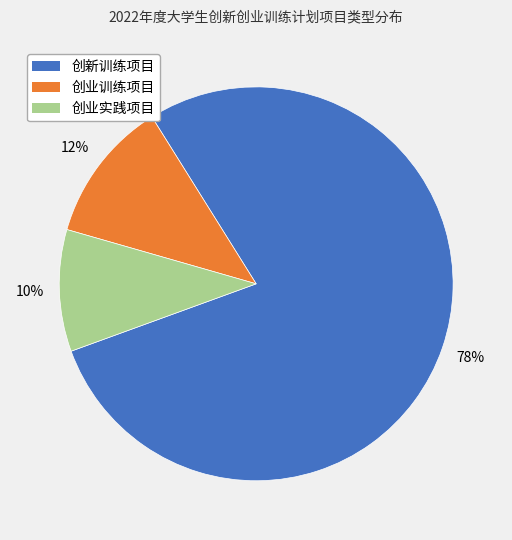

Is the sum of 创业训练项目 and 创新训练项目 greater than half?

Yes